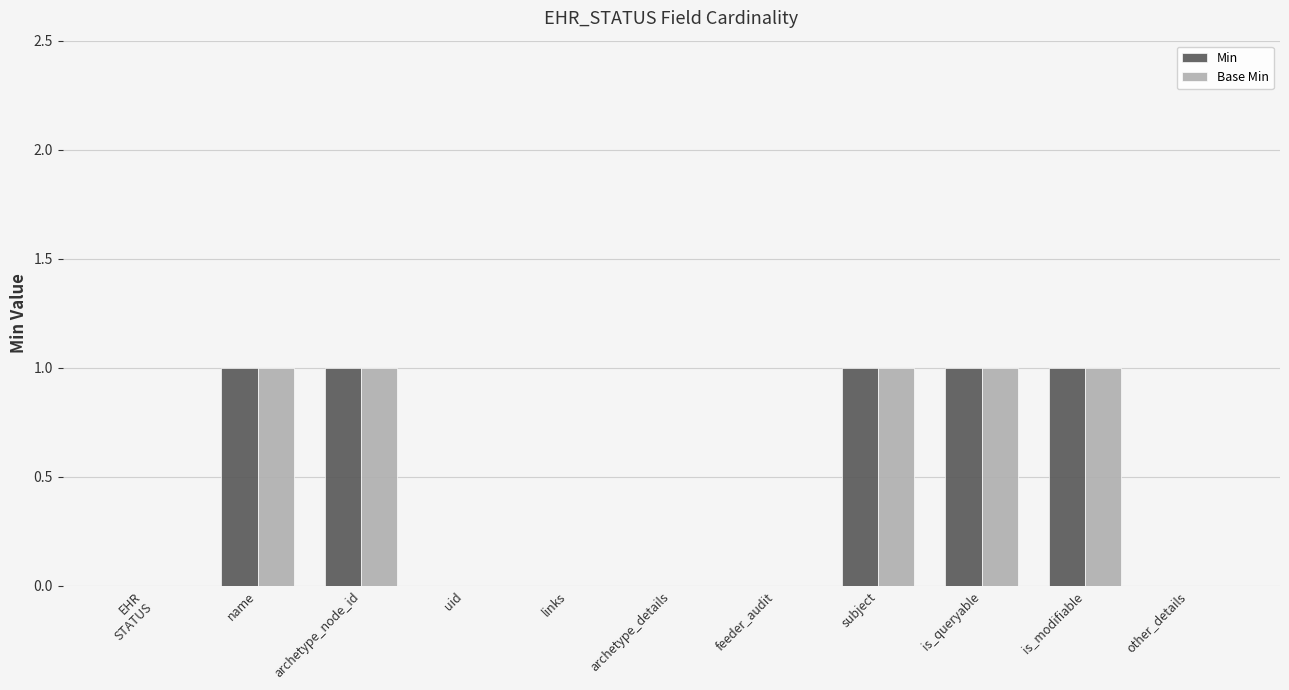

Read the Min value at subject.

1